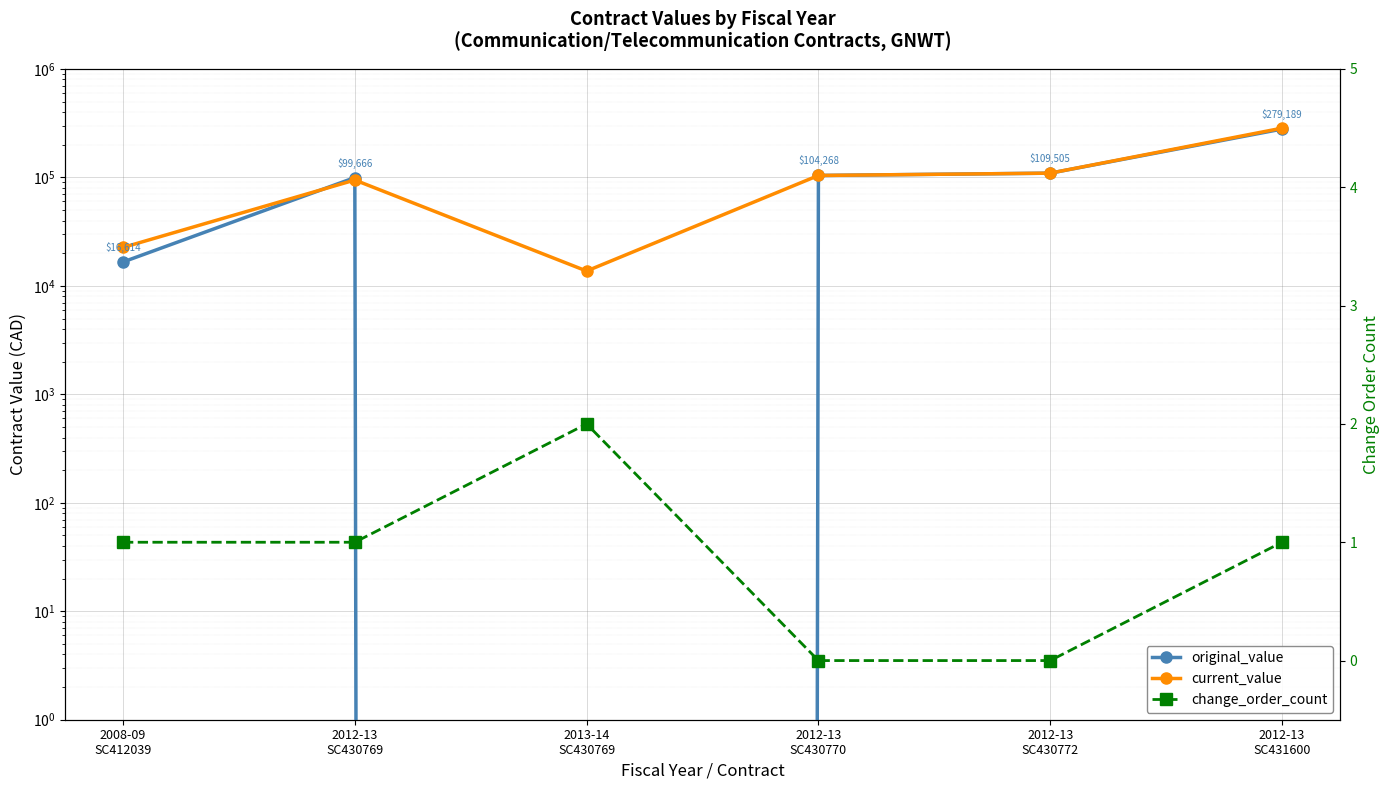

Reading right to left, transcribe all the data shown in this chart.

original_value: 2012-13
SC431600=279189.0	2012-13
SC430772=109505.0	2012-13
SC430770=104268.0	2013-14
SC430769=0.0	2012-13
SC430769=99665.9	2008-09
SC412039=16614.3
current_value: 2012-13
SC431600=284785.5	2012-13
SC430772=109505.0	2012-13
SC430770=104268.0	2013-14
SC430769=13710.0	2012-13
SC430769=94665.9	2008-09
SC412039=22614.3
change_order_count: 2012-13
SC431600=1.0	2012-13
SC430772=0.0	2012-13
SC430770=0.0	2013-14
SC430769=2.0	2012-13
SC430769=1.0	2008-09
SC412039=1.0